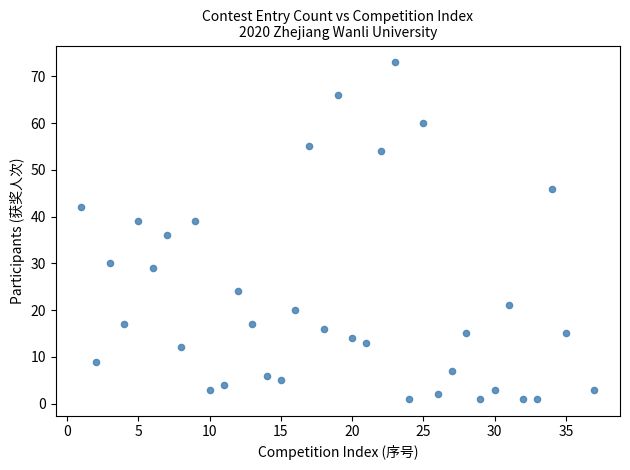

What is the range of Y values (max minus min)?

72